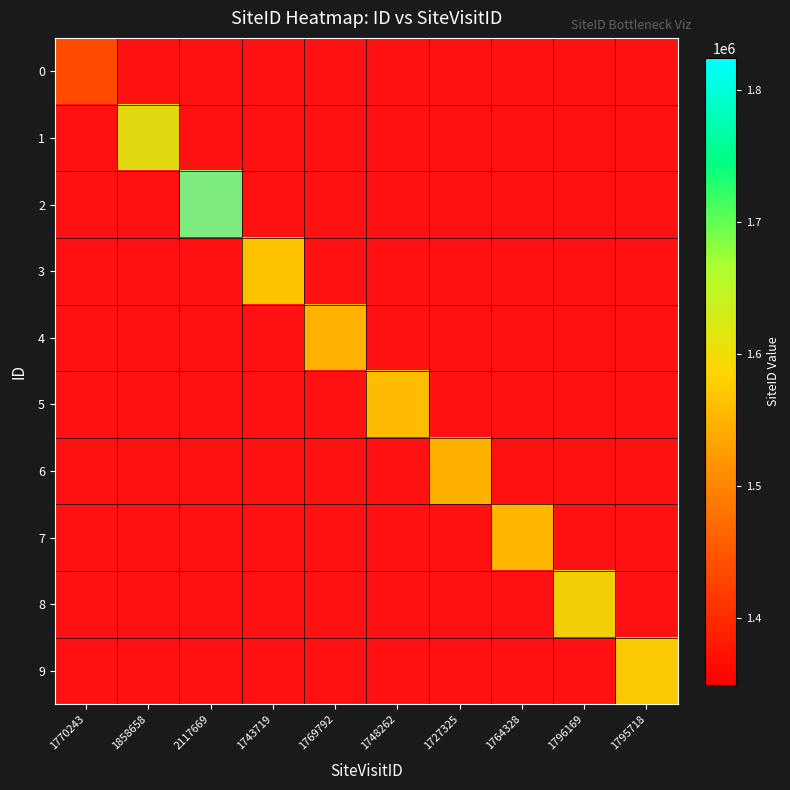

Which series has the widest spread of values?

2